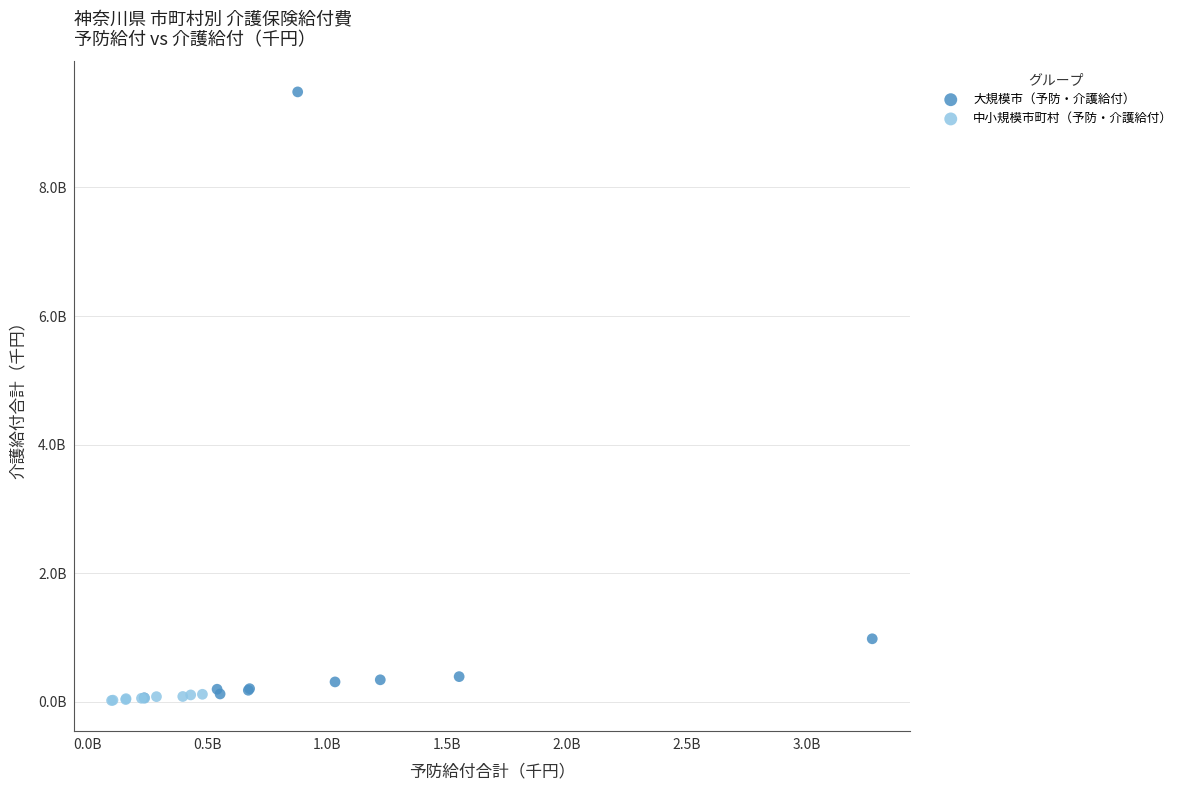

Which series has the widest spread of Y values?

大規模市（予防・介護給付）